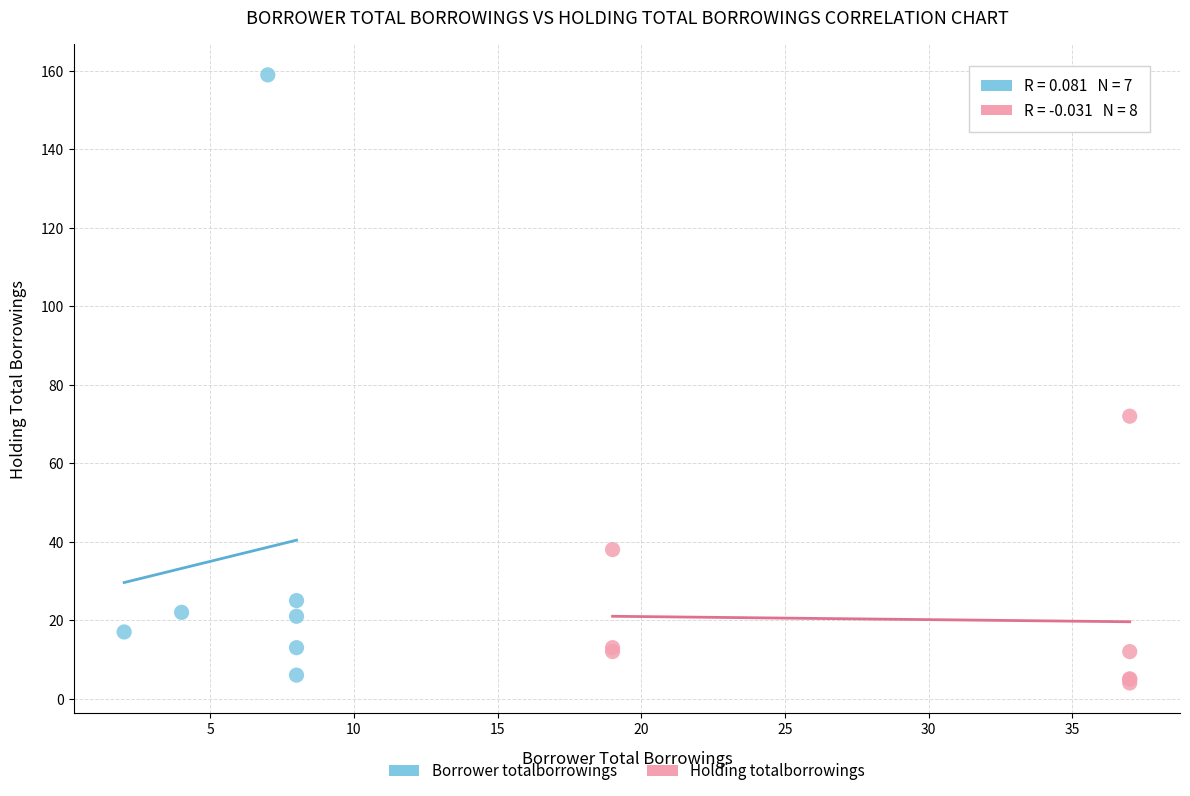

Which series has the largest Y range (max minus min)?

Borrower totalborrowings